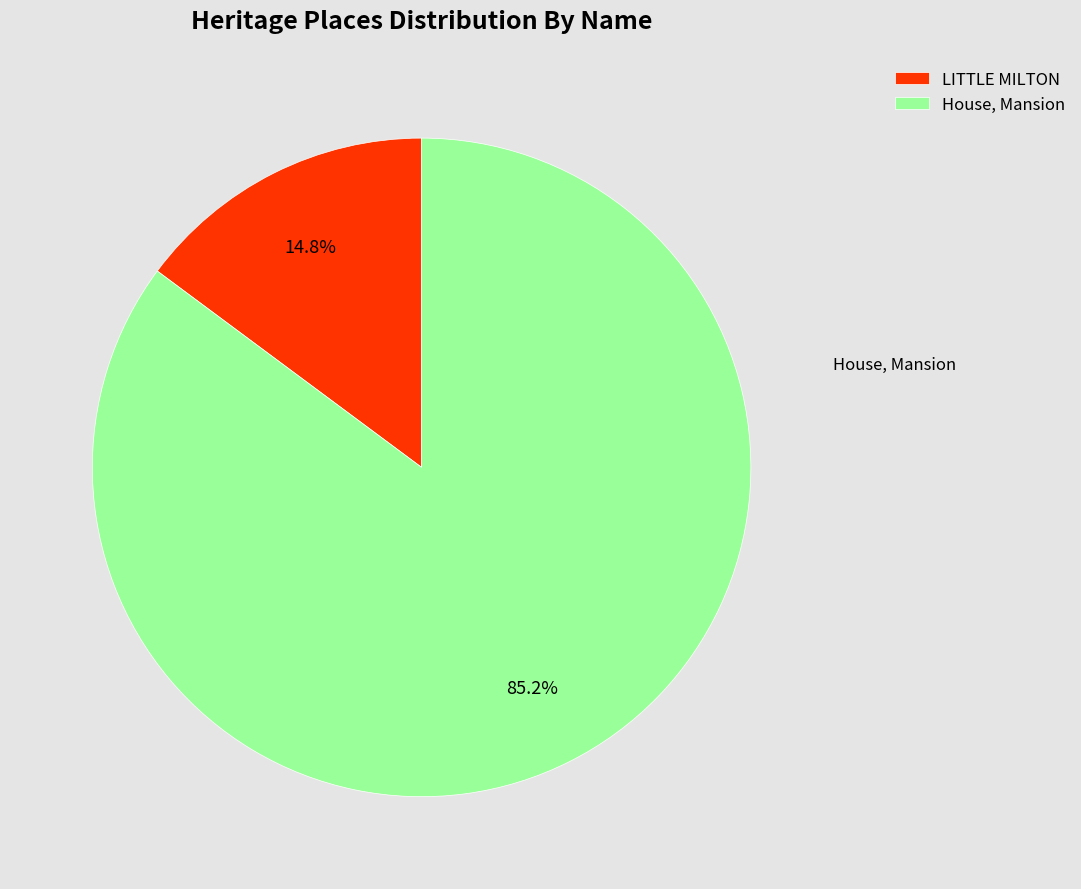

Rank the categories by value from highest to lowest.

House, Mansion, LITTLE MILTON